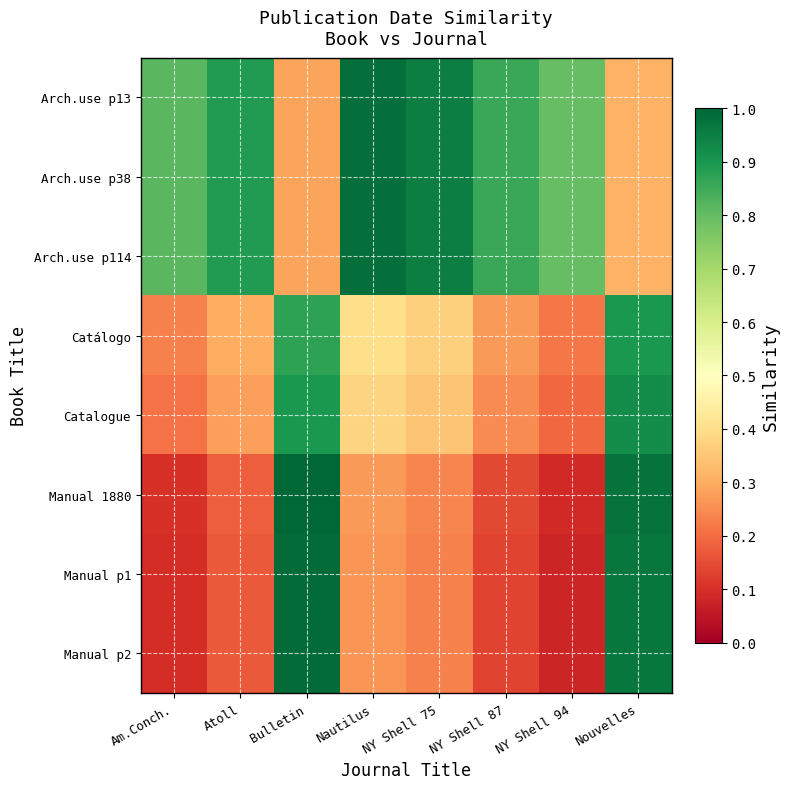

Which series has the largest range (max minus min)?

Manual 1880